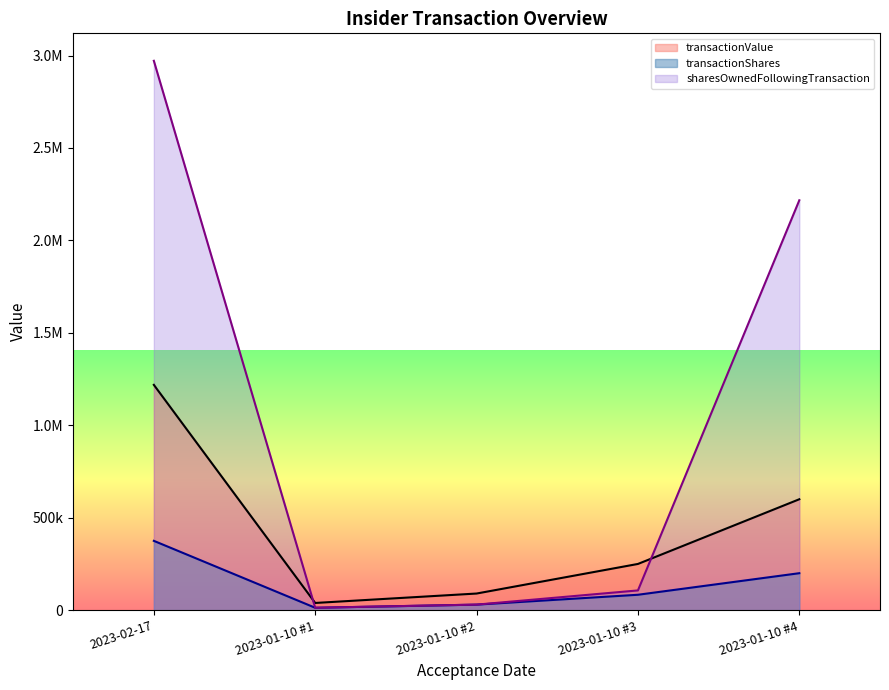

At 2023-01-10 #1, list the series in order from smallest to largest.

transactionShares, sharesOwnedFollowingTransaction, transactionValue